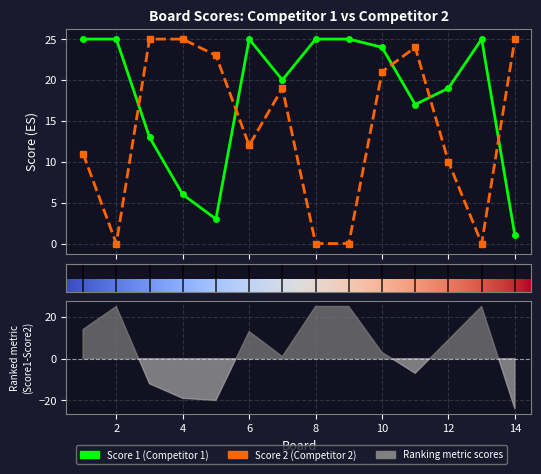

What is the difference between the highest and lowest values at 11?

7